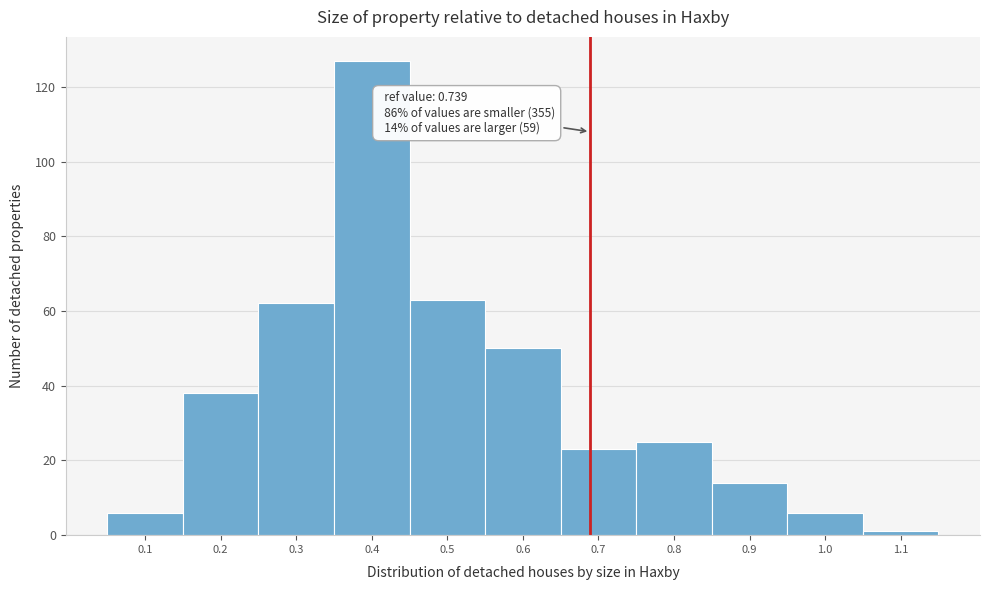

Reading left to right, transcribe all the data shown in this chart.

6	38	62	127	63	50	23	25	14	6	1